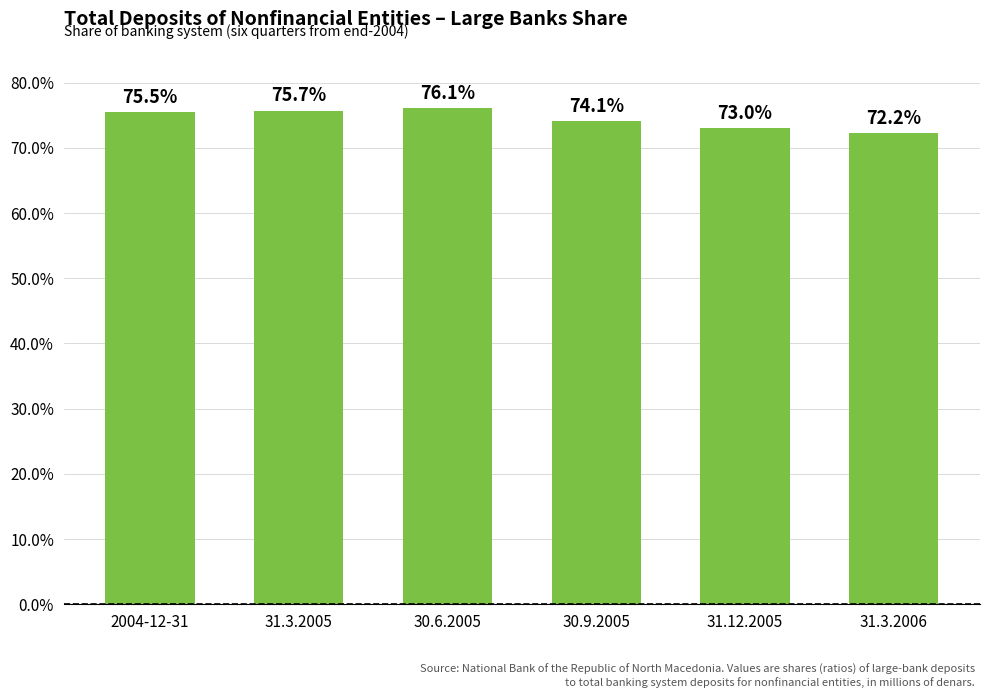

What is the value of the 6th bar from the left?

0.7